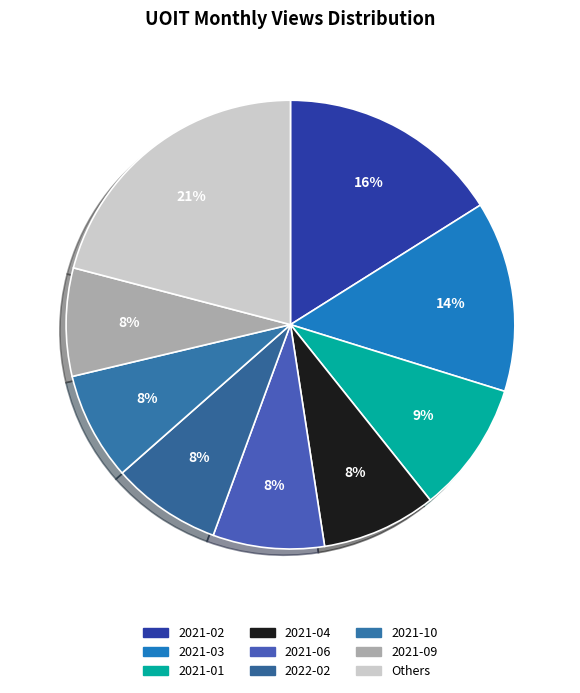

Which slice is the largest?

Others